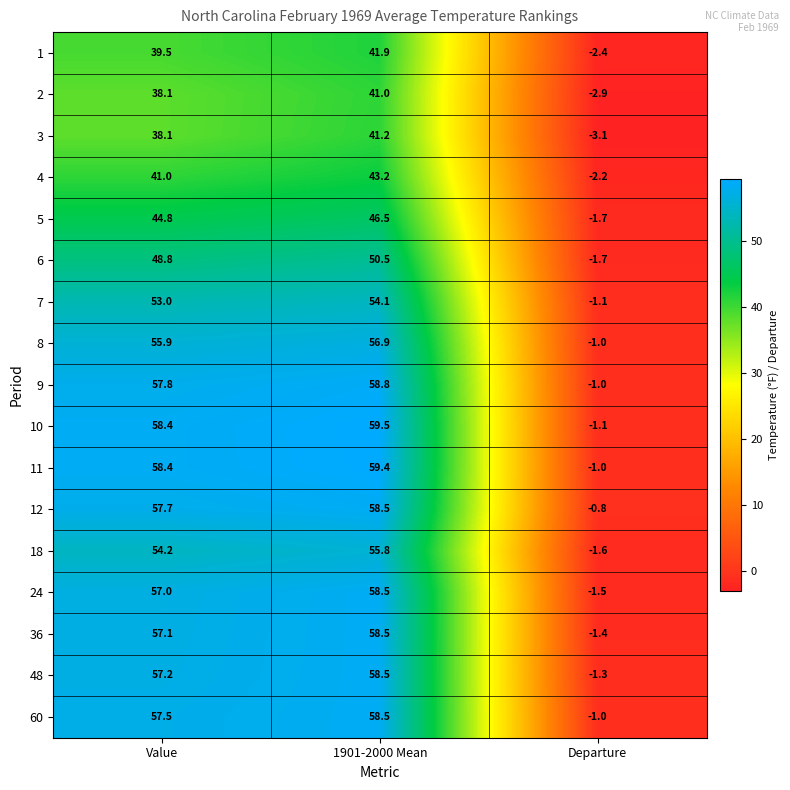

Which category has the lowest value across all series?

Departure